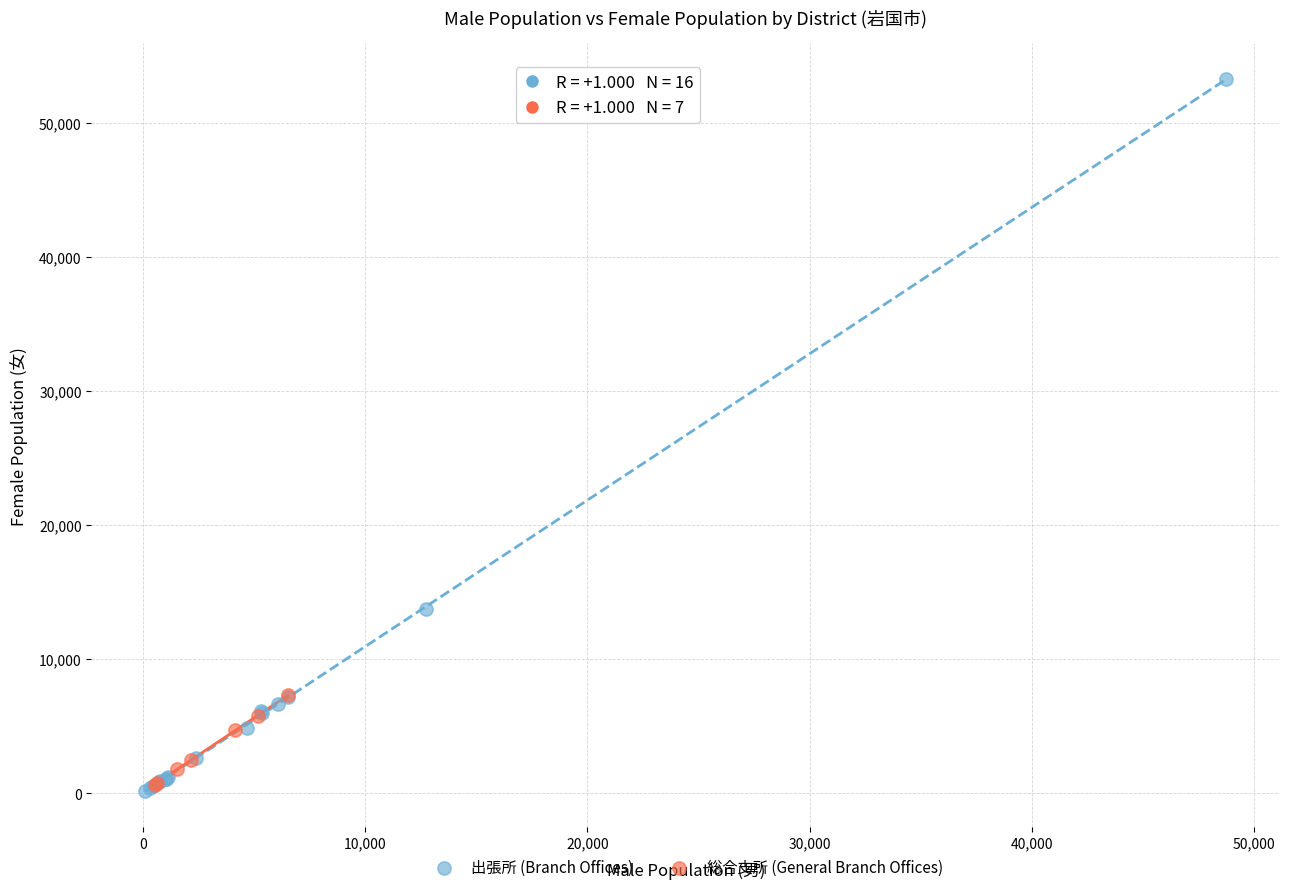

Which series has the widest spread of Y values?

出張所 (Branch Offices)